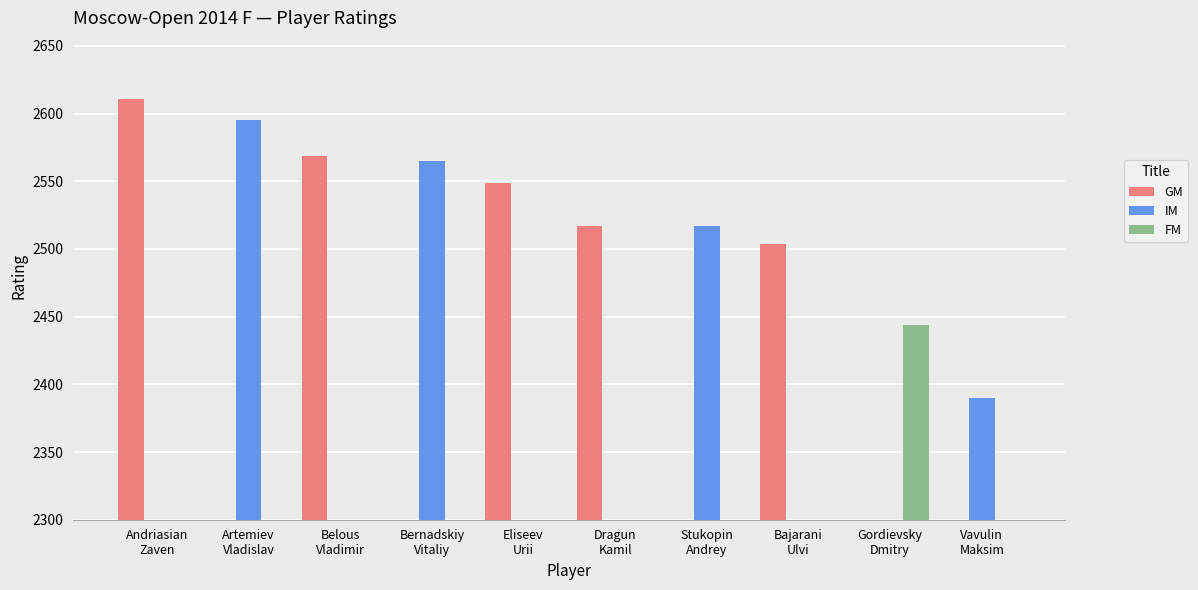

What is the total value across all series at Vavulin
Maksim?

2390